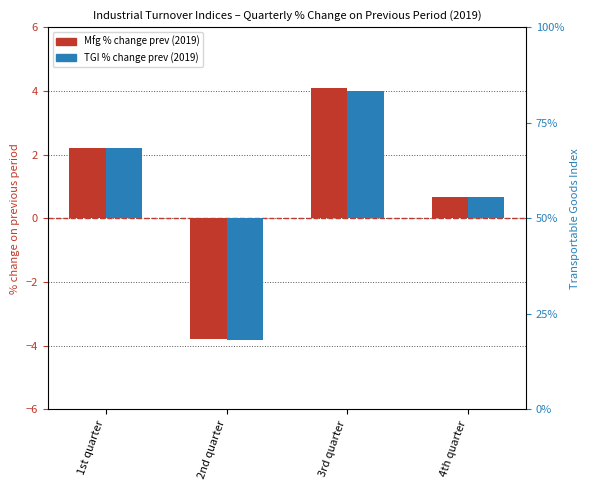

Reading left to right, list all the values displayed in this chart.

Mfg % change prev (2019): 2.2	-3.8	4.1	0.7
TGI % change prev (2019): 2.2	-3.8	4.0	0.7